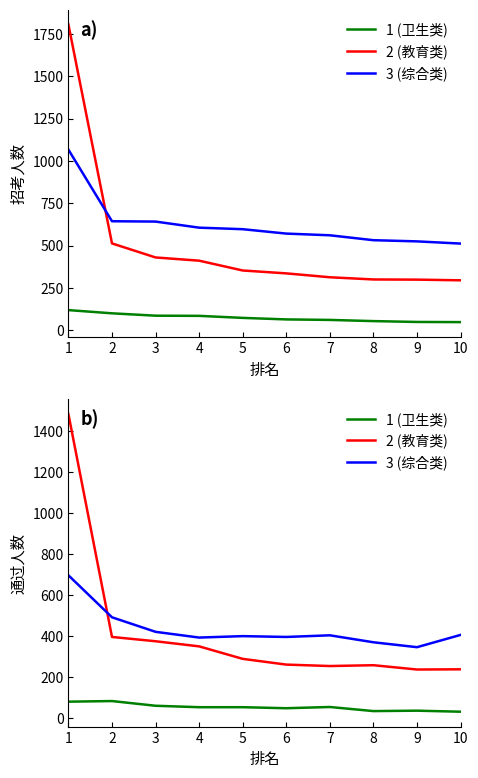

What is the difference between the 2 (教育类) values at 9 and 3?

138